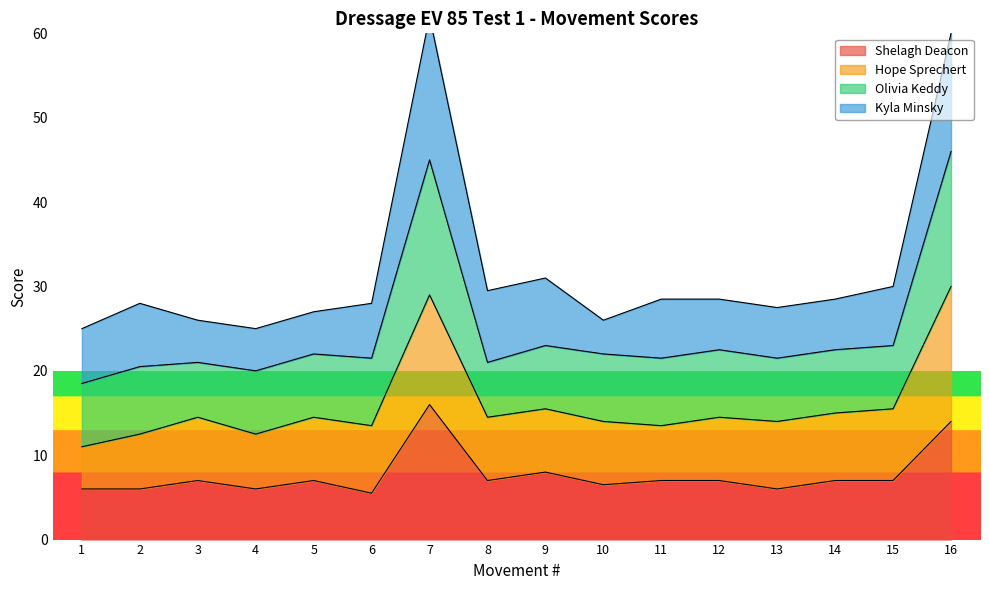

True or false: Shelagh Deacon has a value of 12.4 at 14.

False